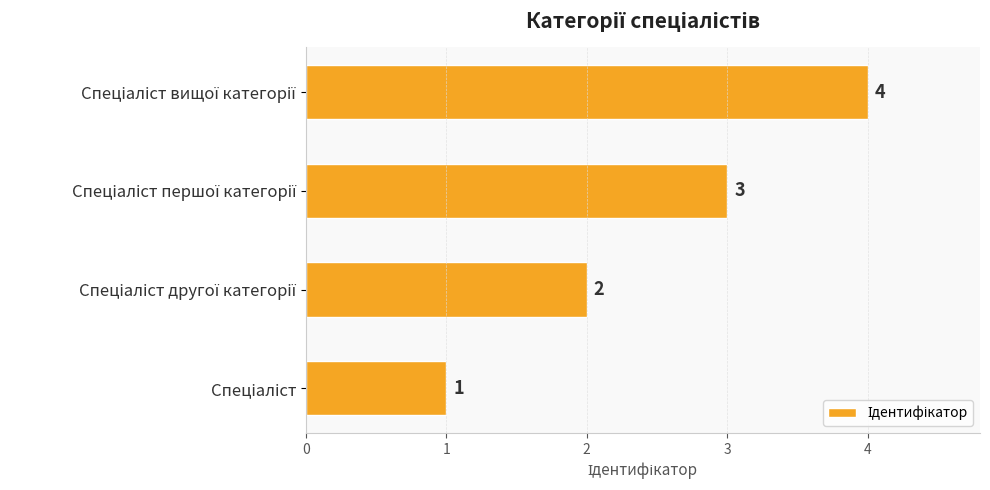

What is the sum of all values?

10